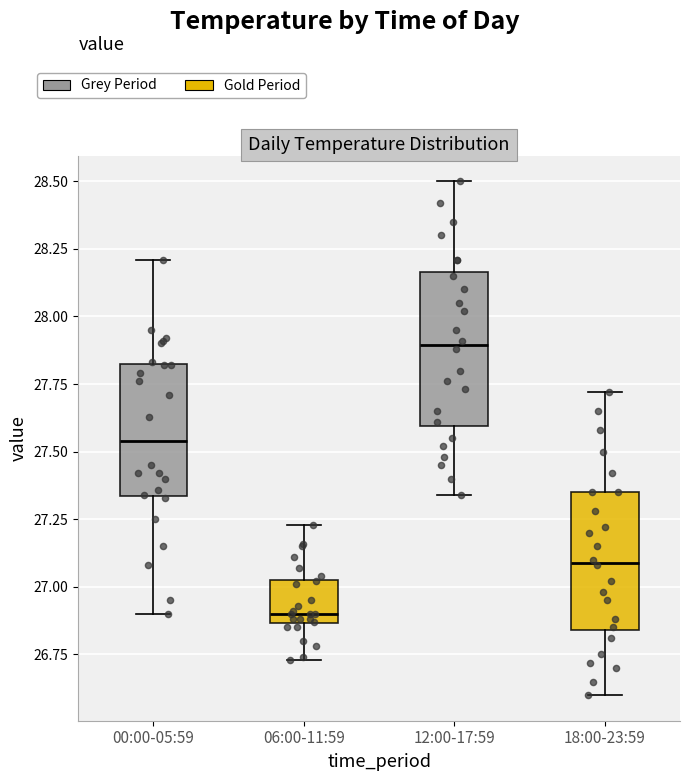

Reading left to right, transcribe this box plot: for each box, give where its median line is, the range the box spans, and where its two whiskers end, as read against the y-axis. The values are not printed on the chart, so give them approximately, as read against the axis.

00:00-05:59: median 27.55, box 27.35 to 27.80, whiskers 26.90 to 28.20
06:00-11:59: median 26.90, box 26.85 to 27.05, whiskers 26.75 to 27.25
12:00-17:59: median 27.90, box 27.60 to 28.15, whiskers 27.35 to 28.50
18:00-23:59: median 27.10, box 26.85 to 27.35, whiskers 26.60 to 27.70